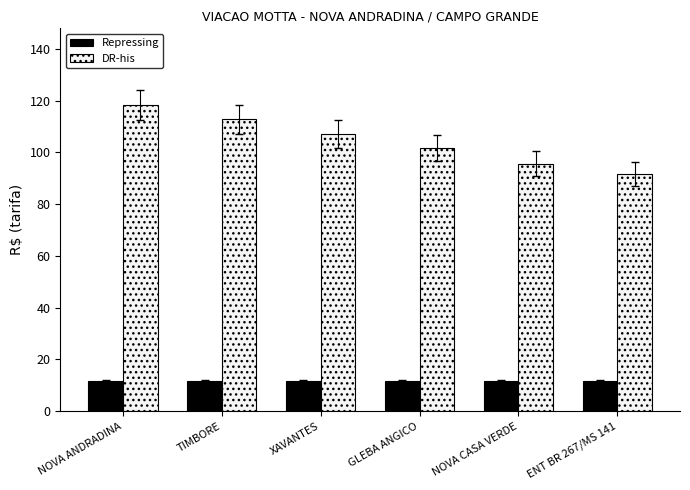

Reading left to right, transcribe all the data shown in this chart.

Repressing: NOVA ANDRADINA=11.5	TIMBORE=11.5	XAVANTES=11.5	GLEBA ANGICO=11.5	NOVA CASA VERDE=11.5	ENT BR 267/MS 141=11.5
DR-his: NOVA ANDRADINA=118.4	TIMBORE=112.8	XAVANTES=107.2	GLEBA ANGICO=101.6	NOVA CASA VERDE=95.7	ENT BR 267/MS 141=91.7